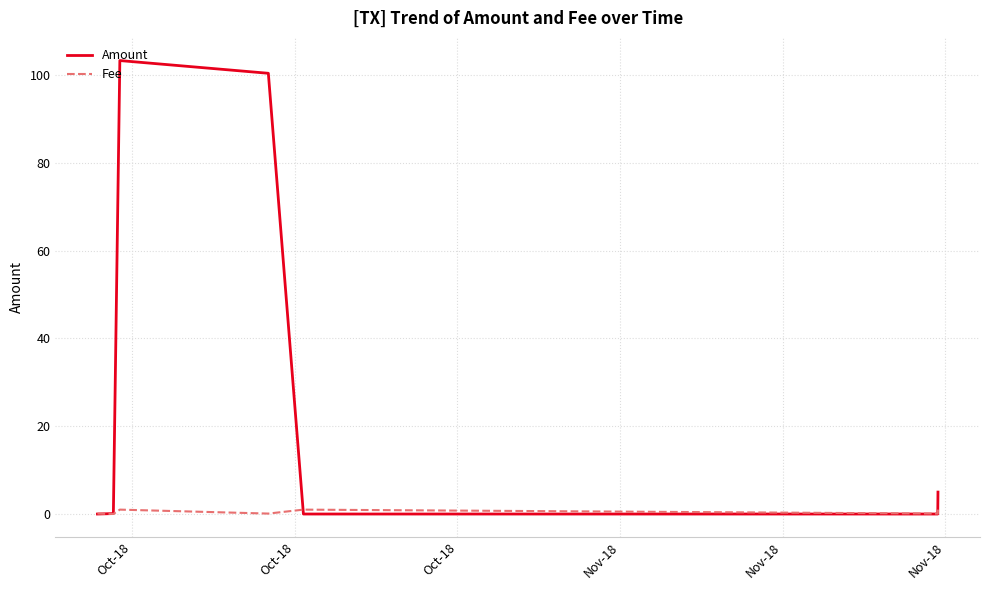

Which series has the largest range (max minus min)?

Amount